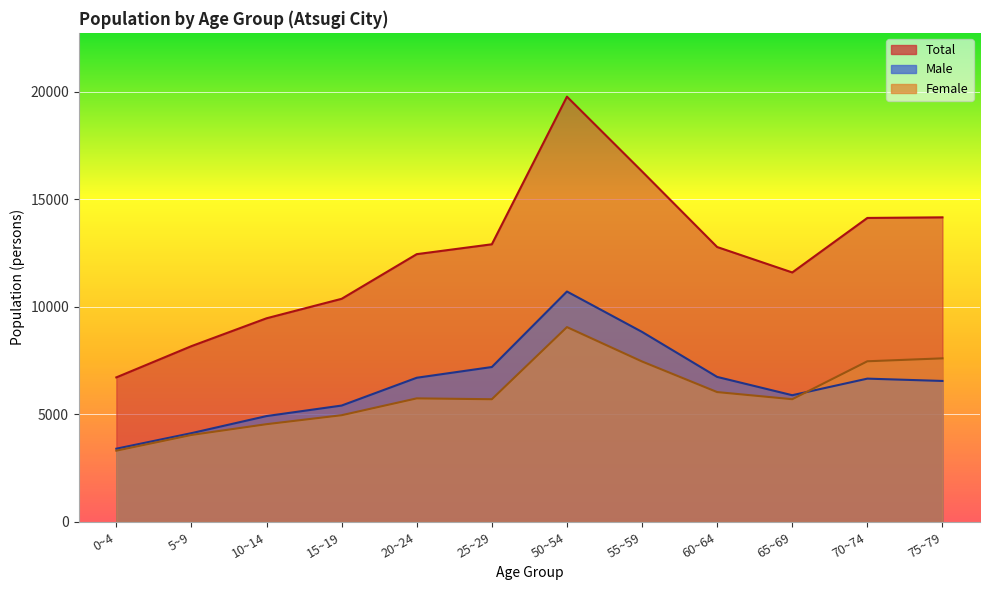

What is the lowest value of the Female series?

3316